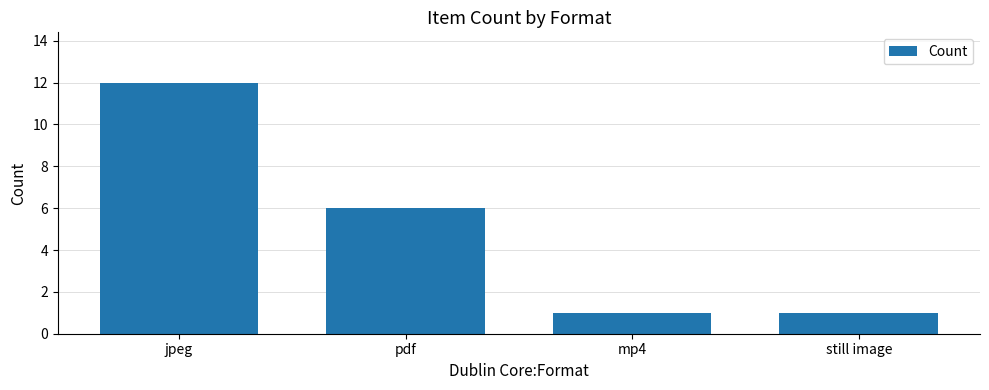

What is the value of the 4th bar from the left?

1